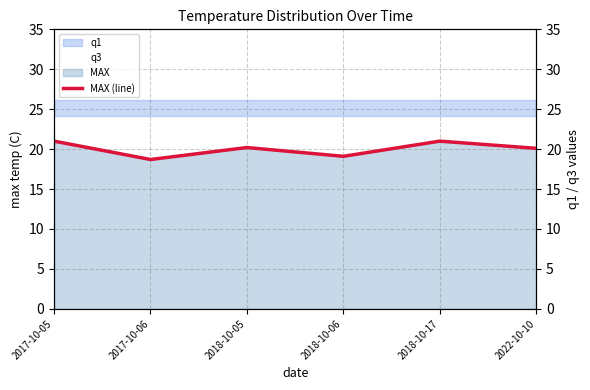

What is the average value?

20.0